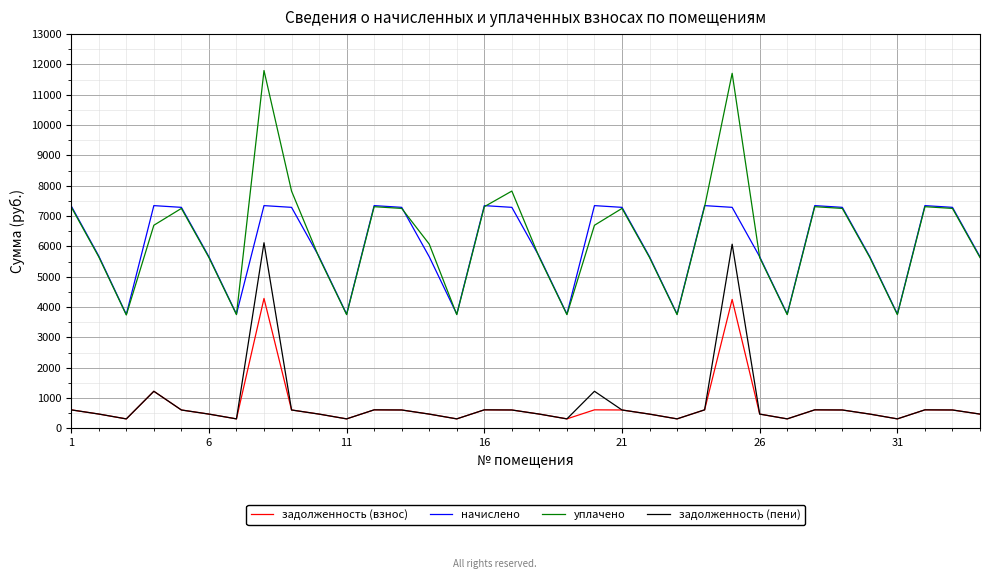

Rank the series by their maximum value, from highest to lowest.

уплачено, начислено, задолженность (пени), задолженность (взнос)